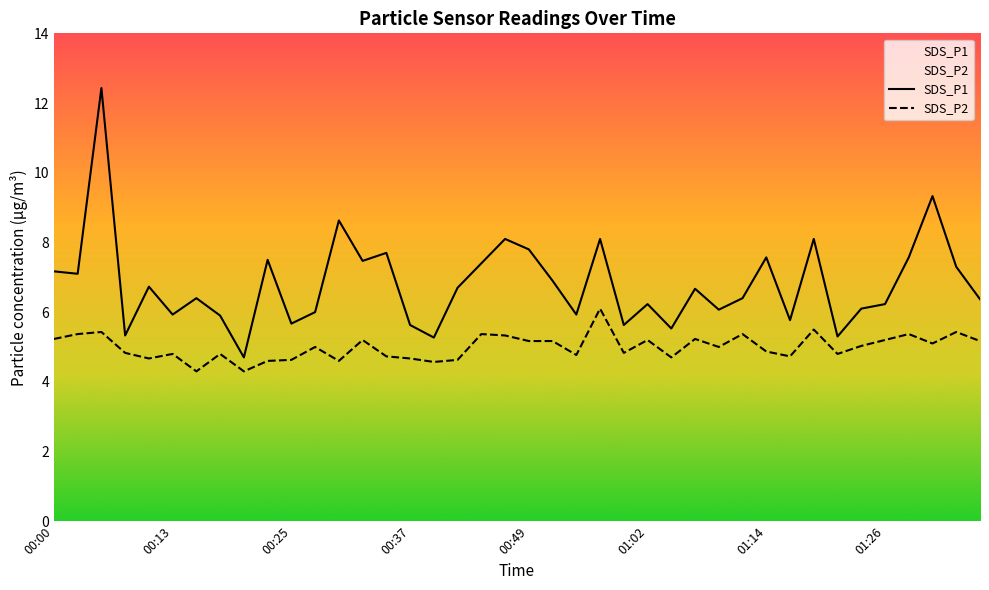

What is the total value across all series at 01:21?

10.1